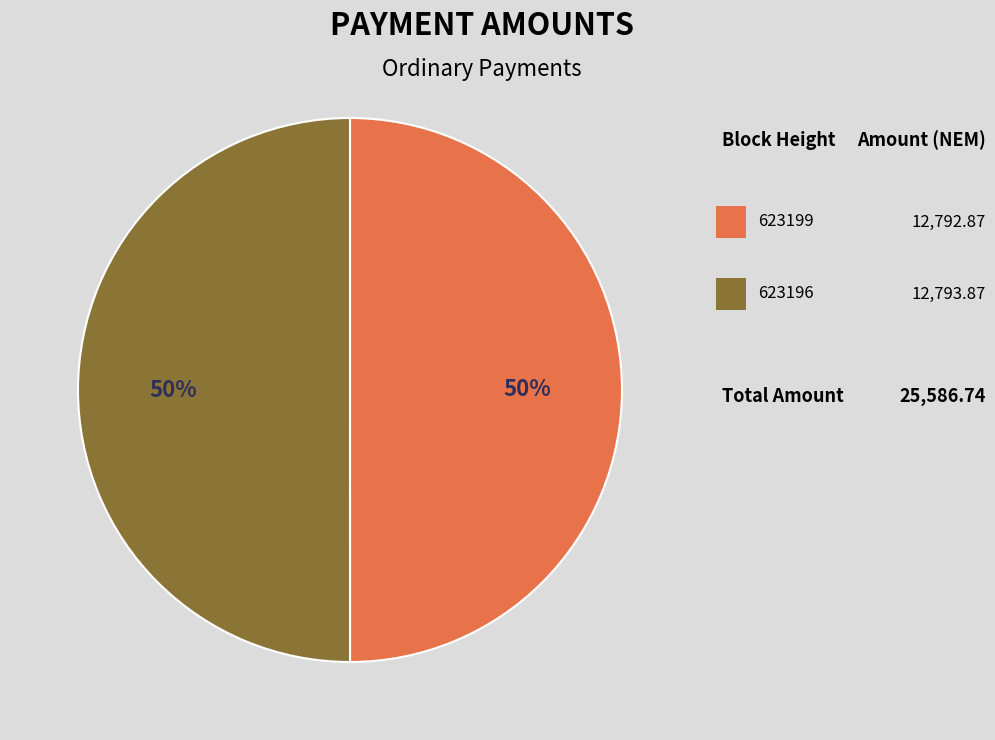

To the nearest percent, what is the average slice percentage?

50%